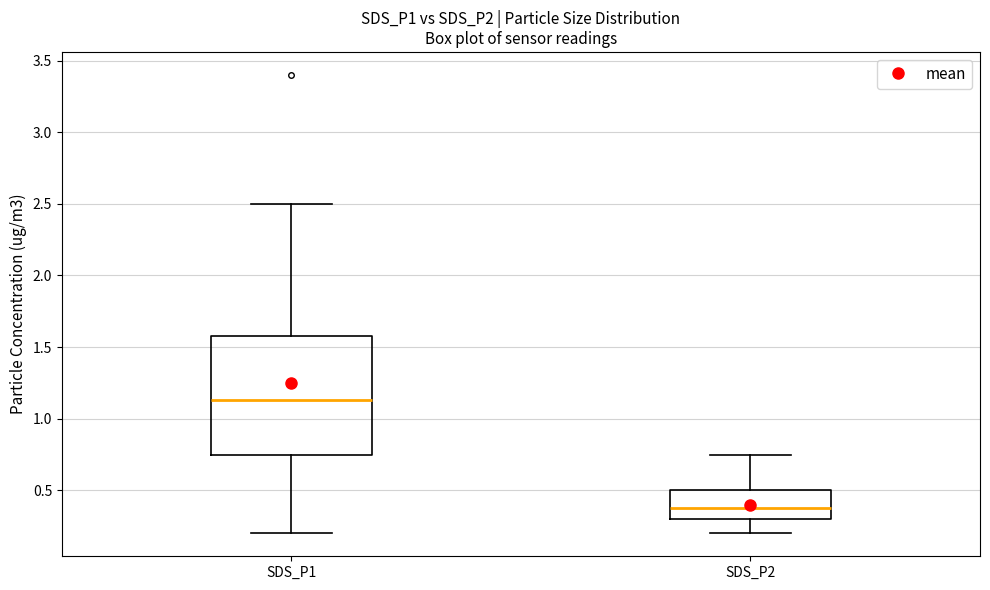

Reading left to right, read every box against the y-axis: the position of its median line, the range the box covers, and the ends of its whiskers. The values are not printed on the chart, so give them approximately, as read against the axis.

SDS_P1: median 1.15, box 0.75 to 1.60, whiskers 0.20 to 2.50
SDS_P2: median 0.40, box 0.30 to 0.50, whiskers 0.20 to 0.75